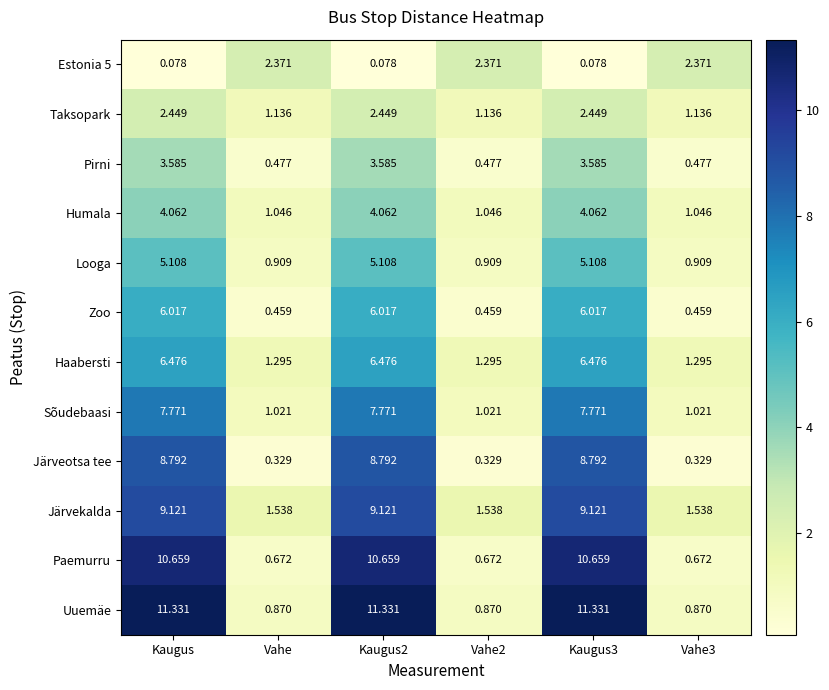

Which series has the largest range (max minus min)?

Uuemäe